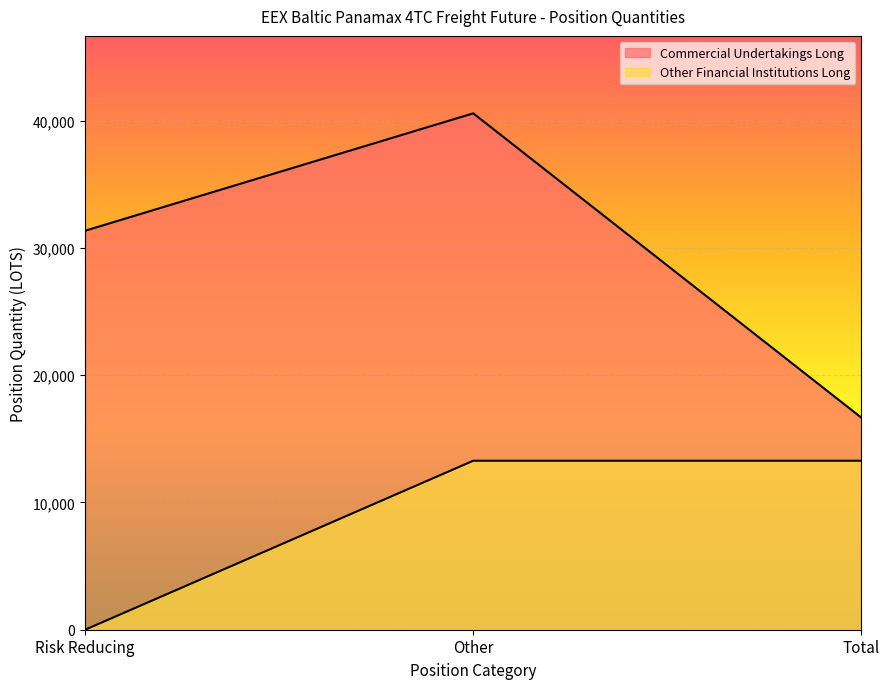

Which series has the largest range (max minus min)?

Commercial Undertakings Long